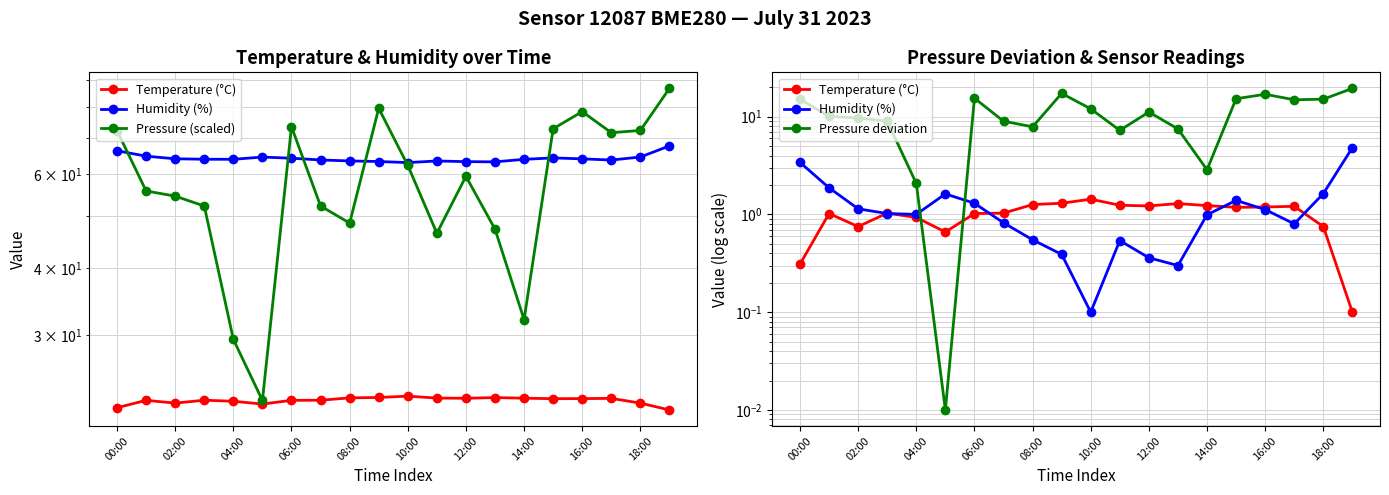

True or false: Humidity (%) and Pressure (scaled) cross at least once.

False